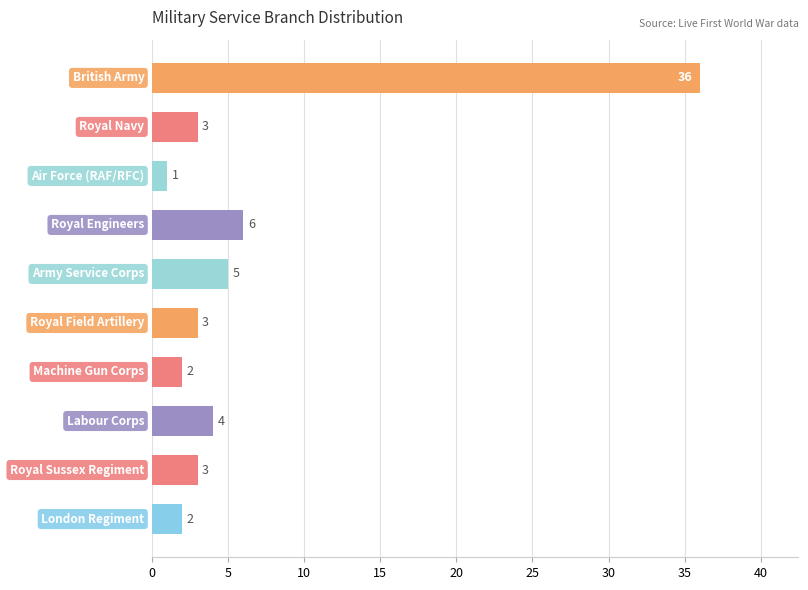

Does the chart contain stacked bars?

No